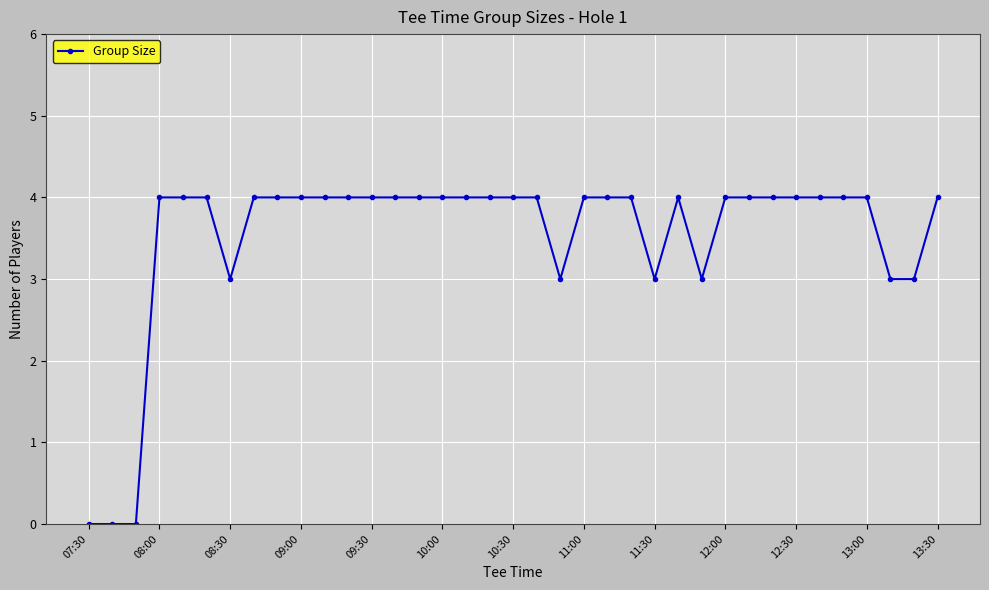

What is the value of the 29th point from the left?

4